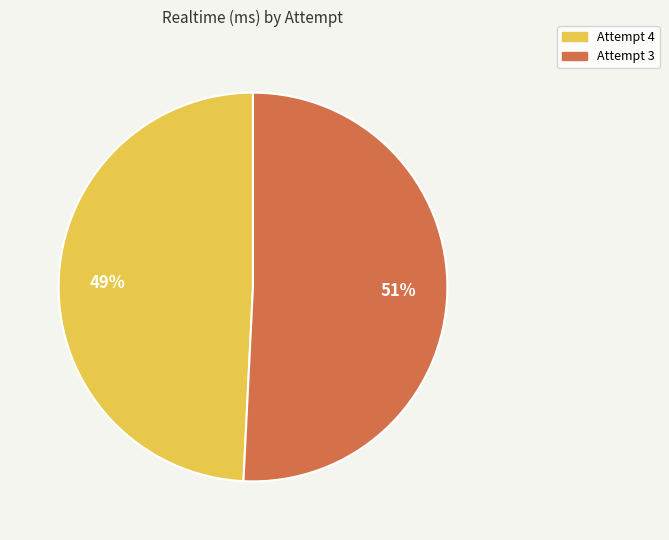

Which has a higher value, Attempt 4 or Attempt 3?

Attempt 3